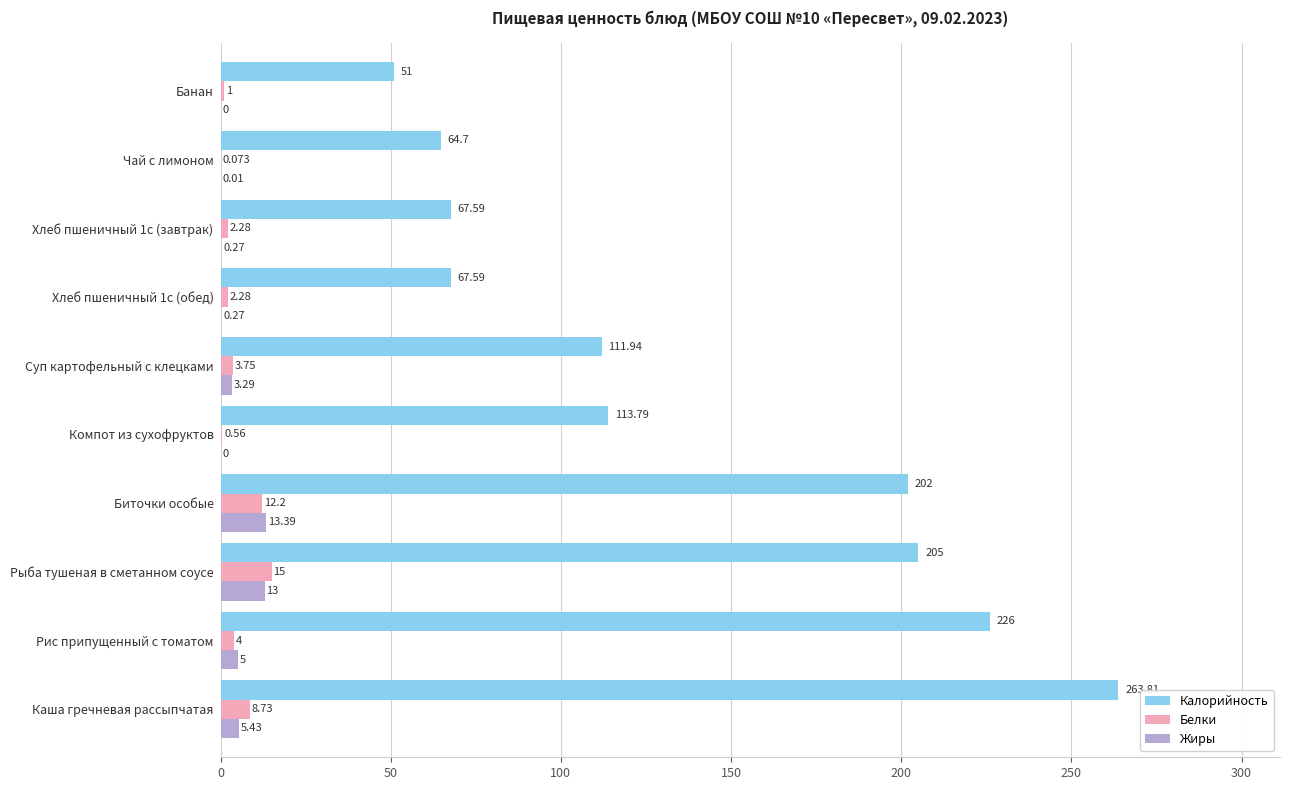

At which label is Калорийность closest to 157?

Компот из сухофруктов